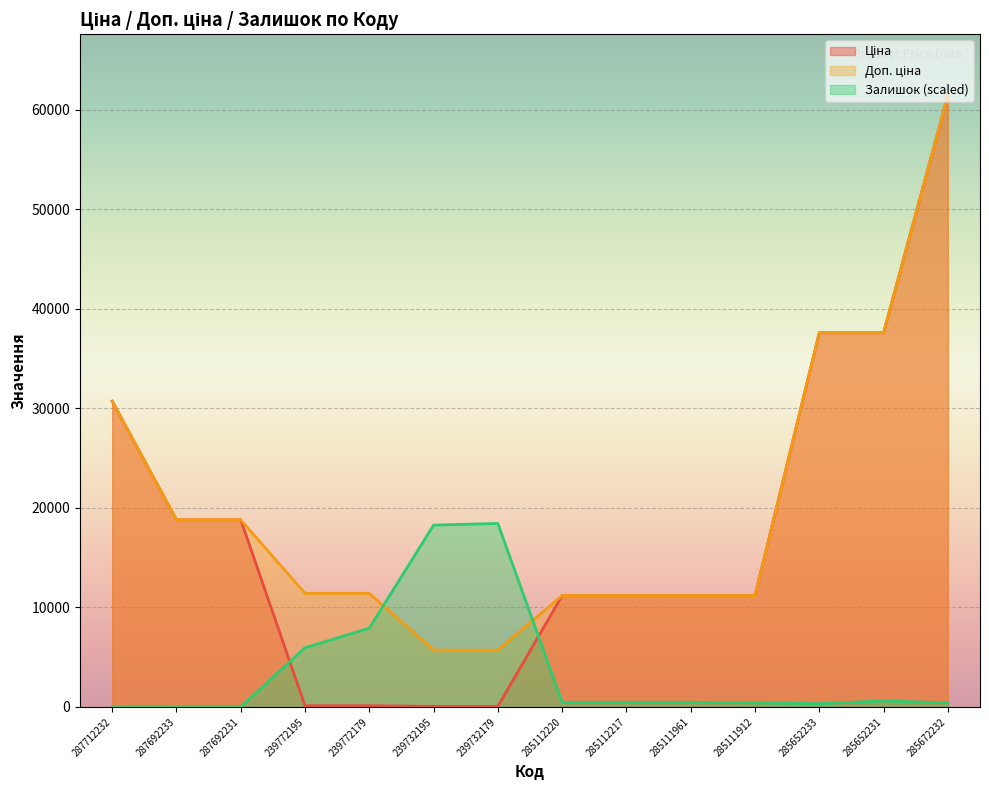

What is the value of the Ціна point at the 4th from the left?

114.1